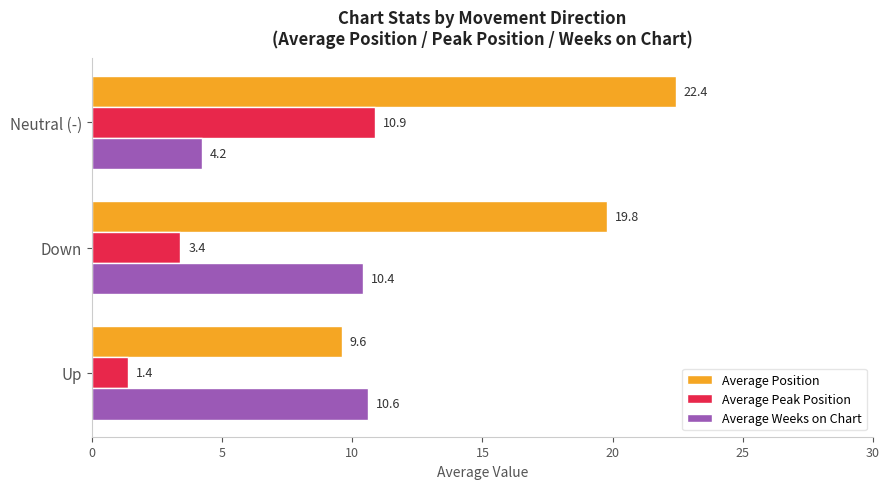

Is it true that Average Peak Position equals 15.0 at Neutral (-)?

False